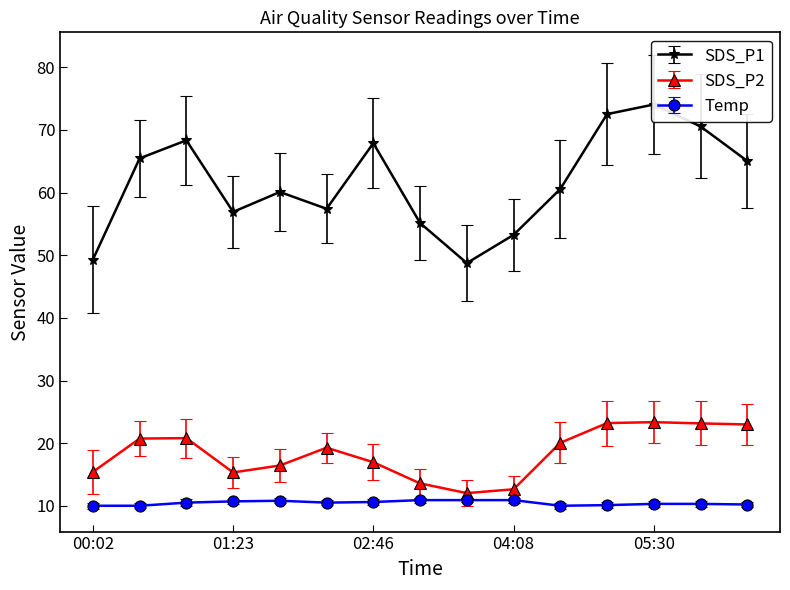

Does the chart display data point markers on the line(s)?

Yes